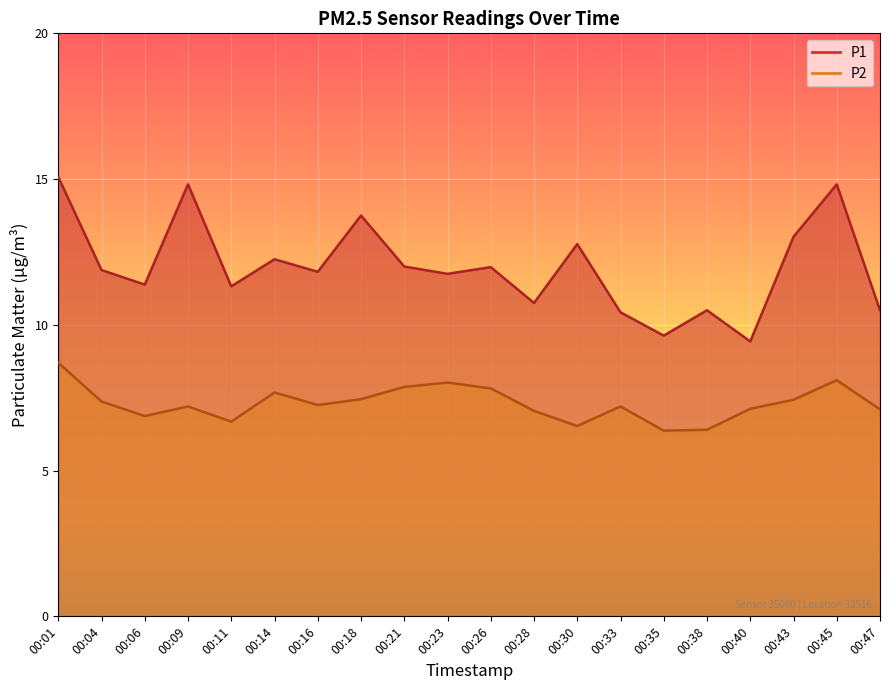

What is the value of the P2 point at the 20th from the left?

7.1